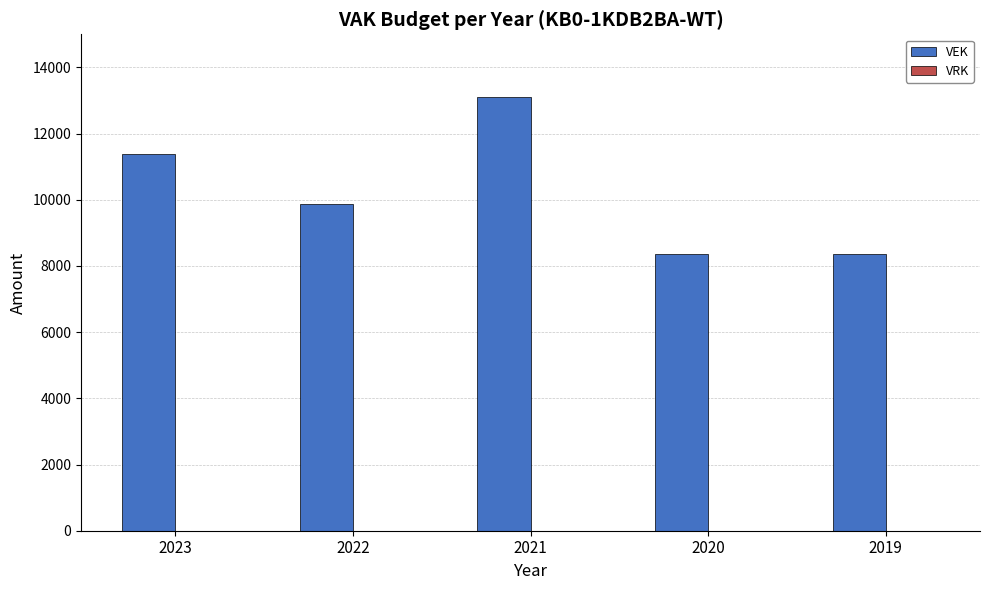

Which has a higher value, 2019 or 2023?

2023